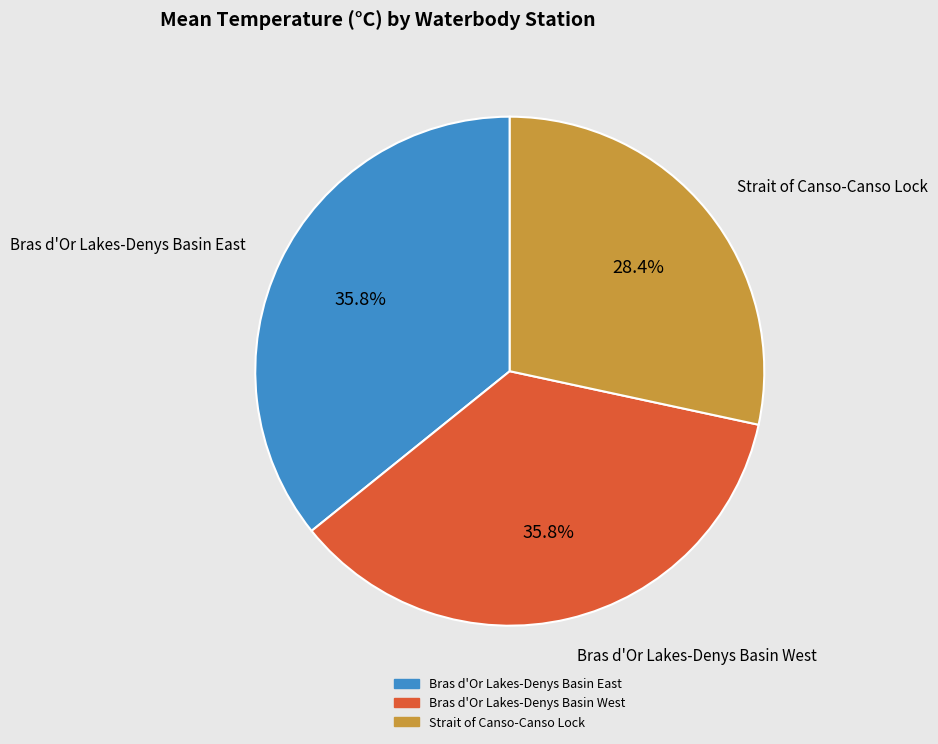

To the nearest percent, what is the difference between the largest and smallest slice percentages?

7%